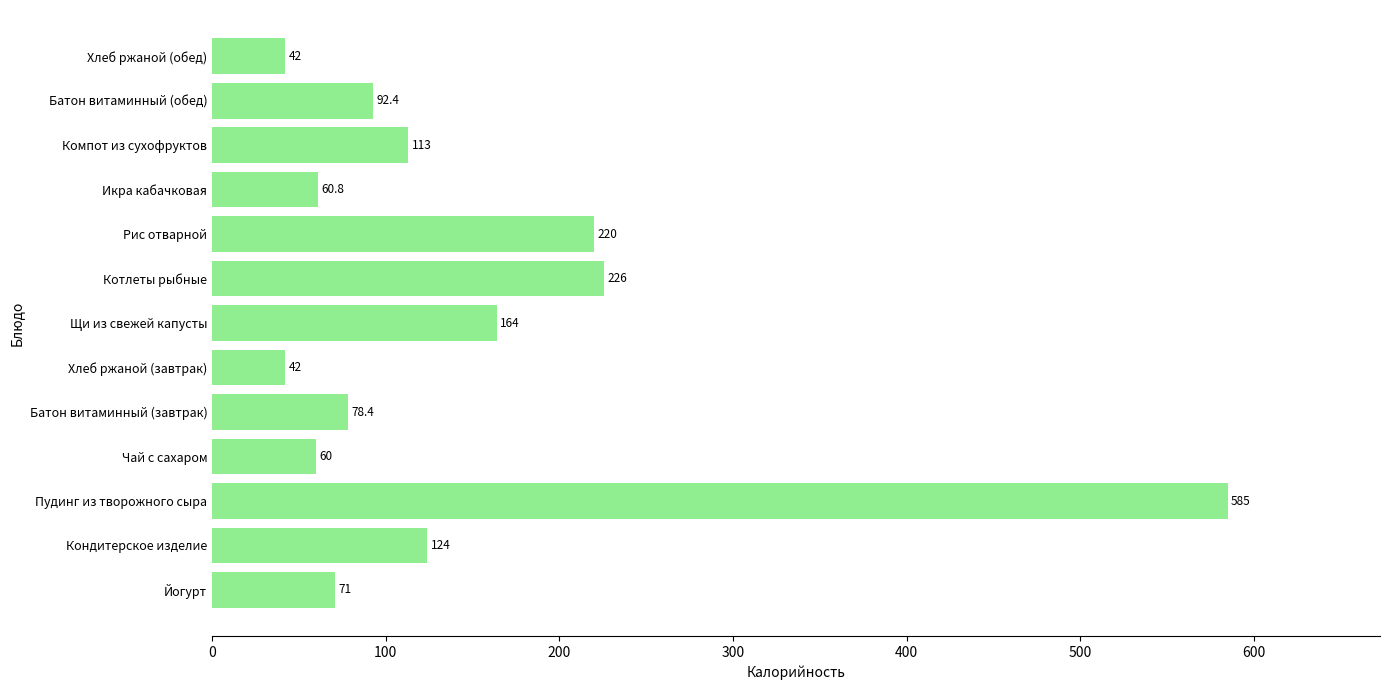

Is it true that the value at Щи из свежей капусты is 82.7?

False